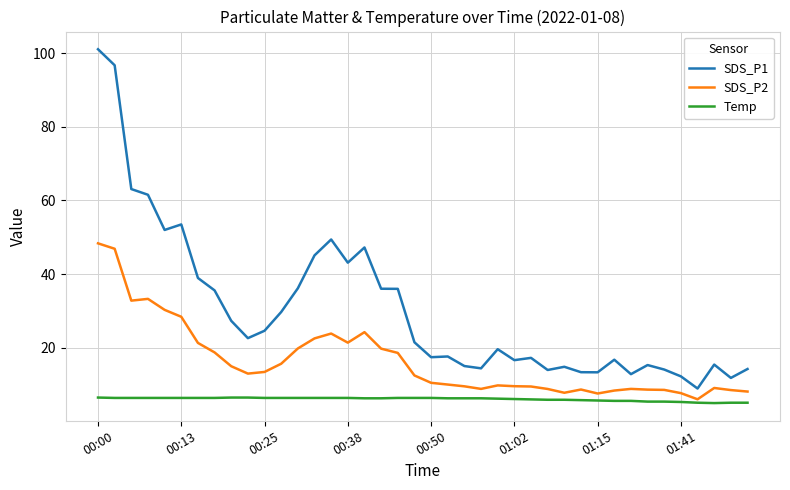

How many lines are shown in the chart?

3